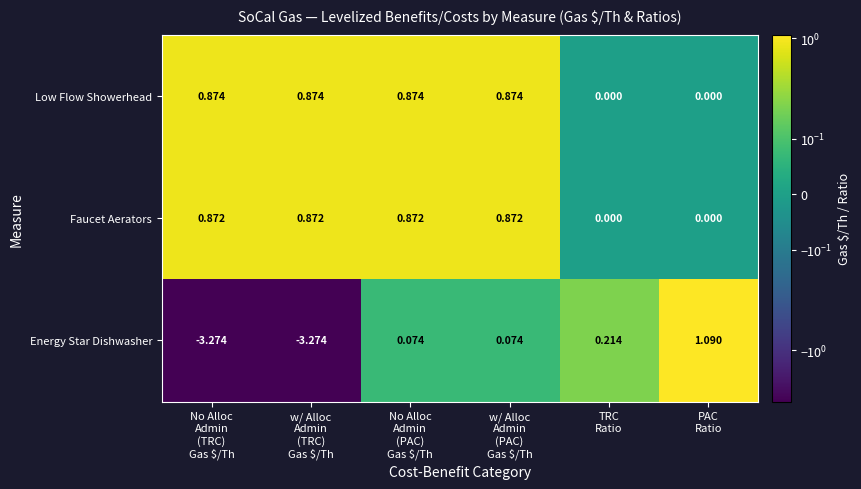

Which series has the widest spread of values?

Energy Star Dishwasher